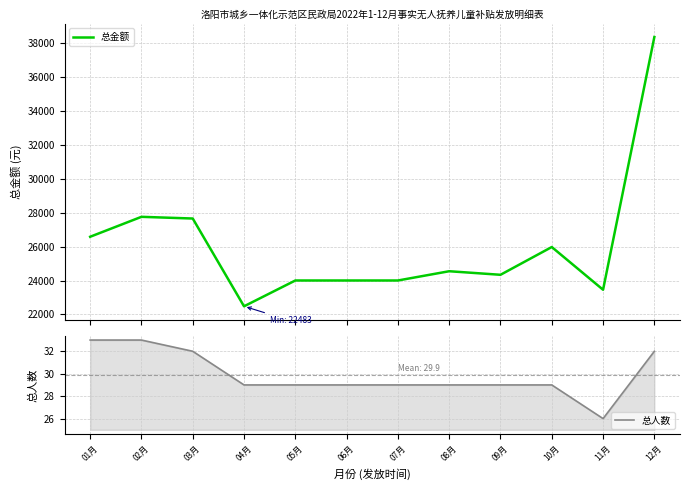

Reading right to left, extract all data points from this chart.

总金额: 12月=38370	11月=23460	10月=25980	09月=24342	08月=24552	07月=24006	06月=24006	05月=24006	04月=22483	03月=27662	02月=27762	01月=26586
总人数: 12月=32	11月=26	10月=29	09月=29	08月=29	07月=29	06月=29	05月=29	04月=29	03月=32	02月=33	01月=33